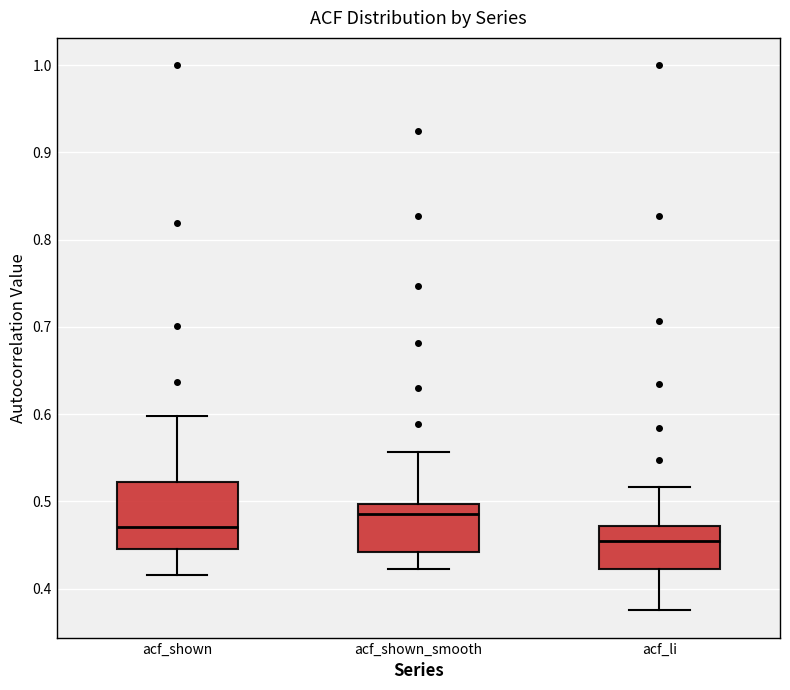

Where does the upper whisker of the box for acf_shown_smooth end on the y-axis? The values are not printed on the chart, so give them approximately, as read against the axis.

0.56